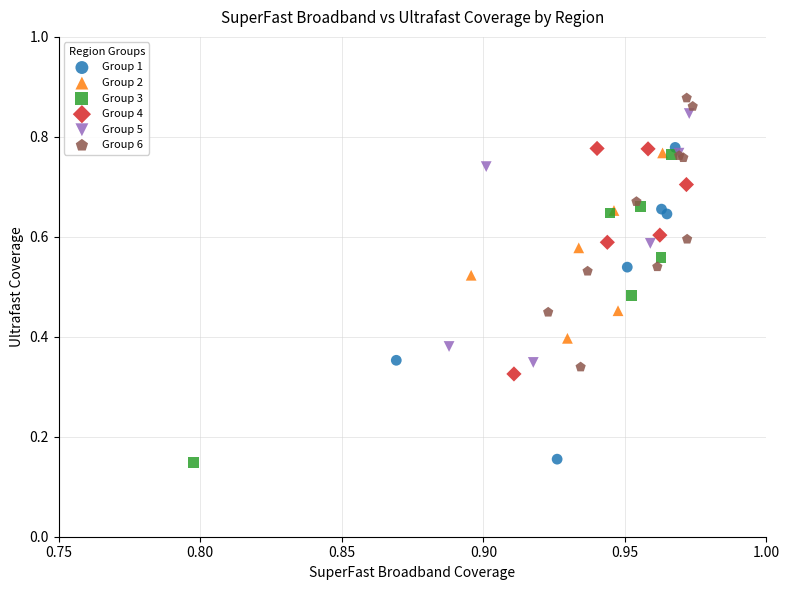

What are all the series names shown in the legend?

Group 1, Group 2, Group 3, Group 4, Group 5, Group 6